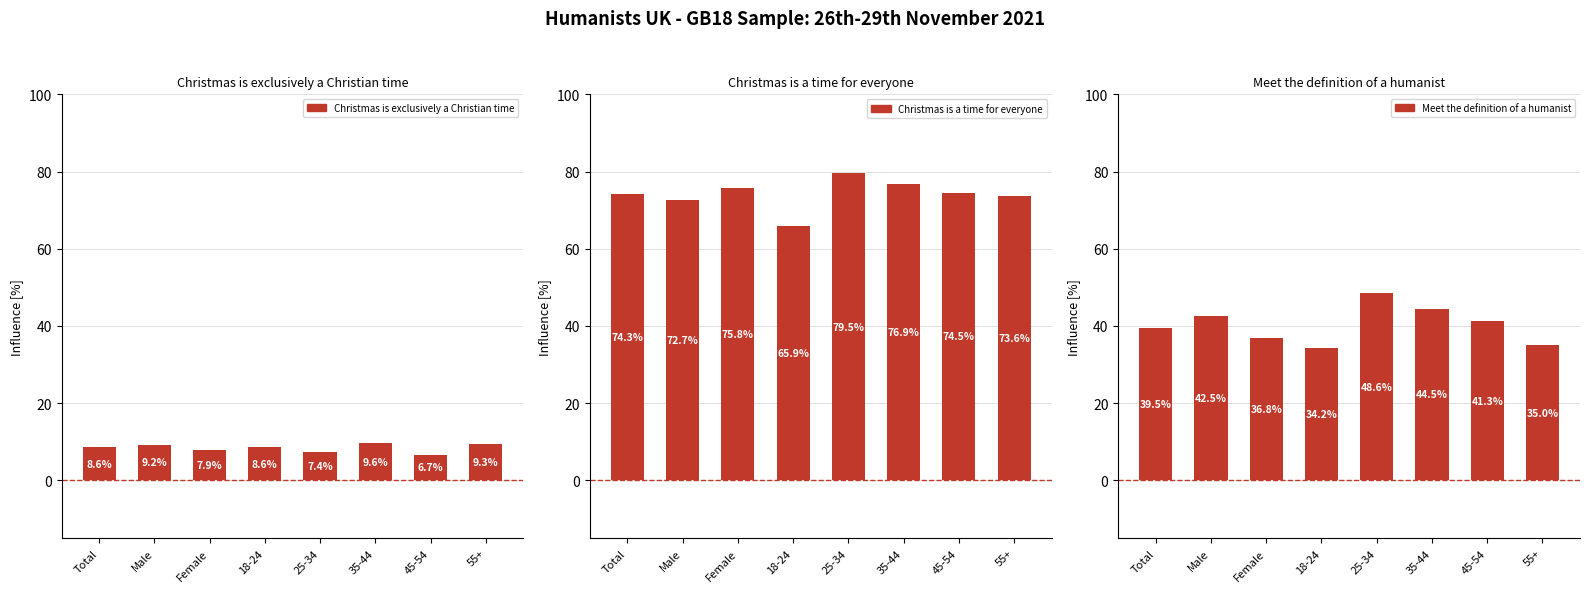

What is the spread (max minus min) of values at Total?

65.7